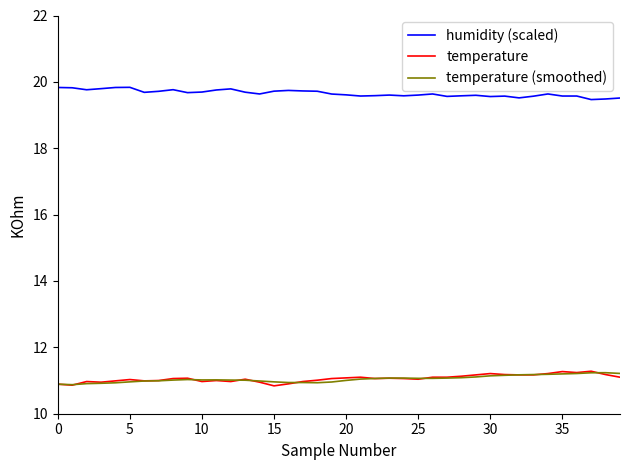

What is the maximum value shown in the chart?

19.8